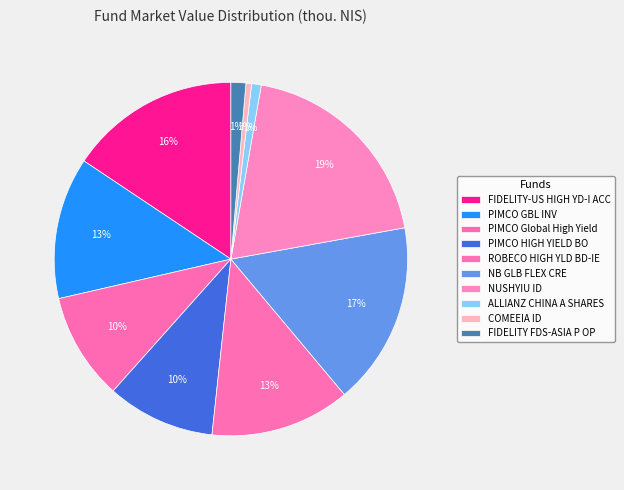

What is the change in value from NB GLB FLEX CRE to ALLIANZ CHINA A SHARES?

-8814.8